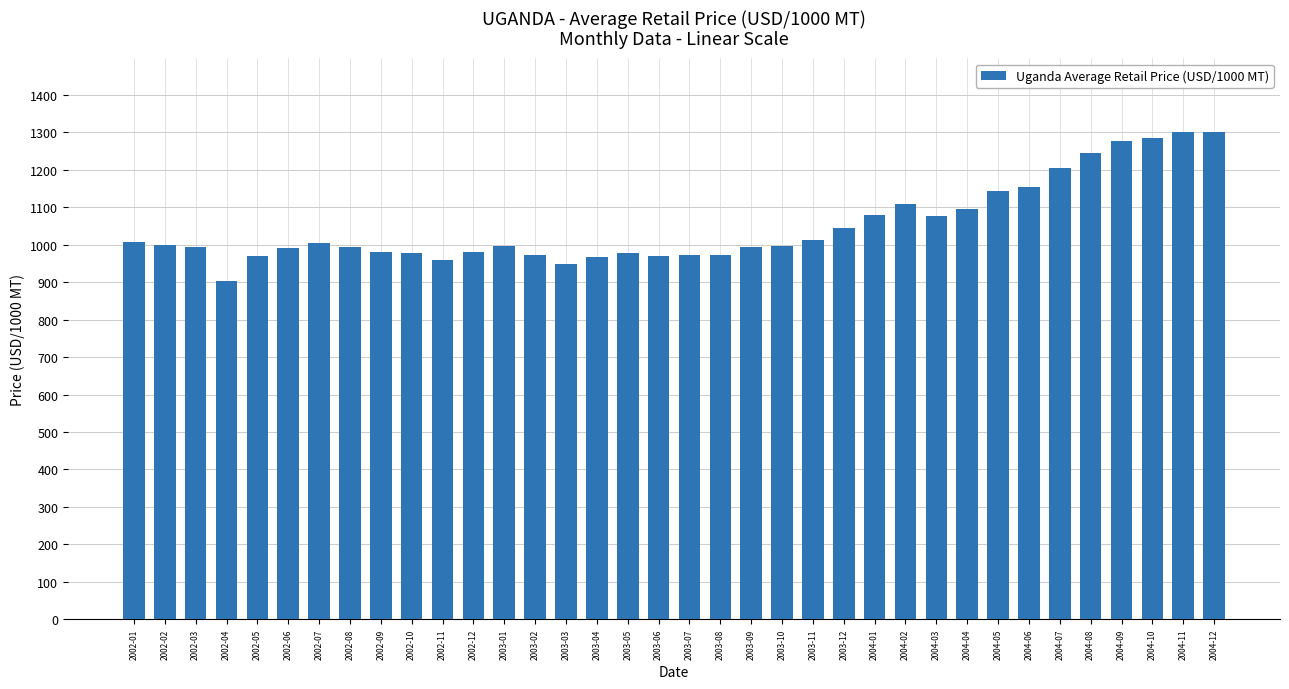

What is the greatest value displayed?

1302.6